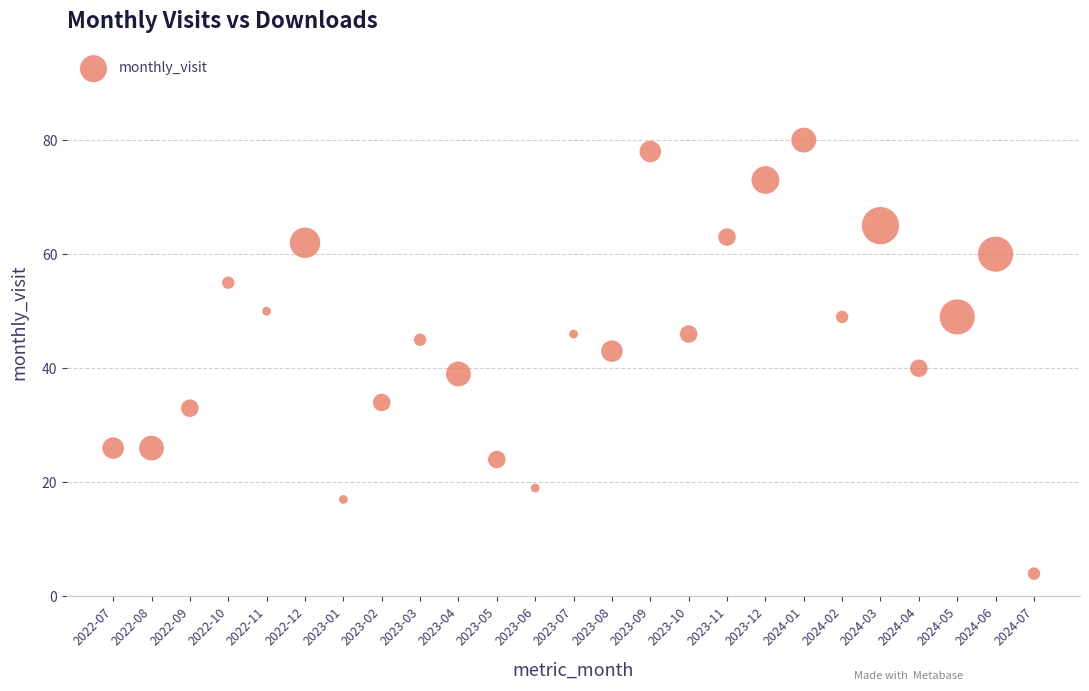

What is the range of Y values (max minus min)?

76